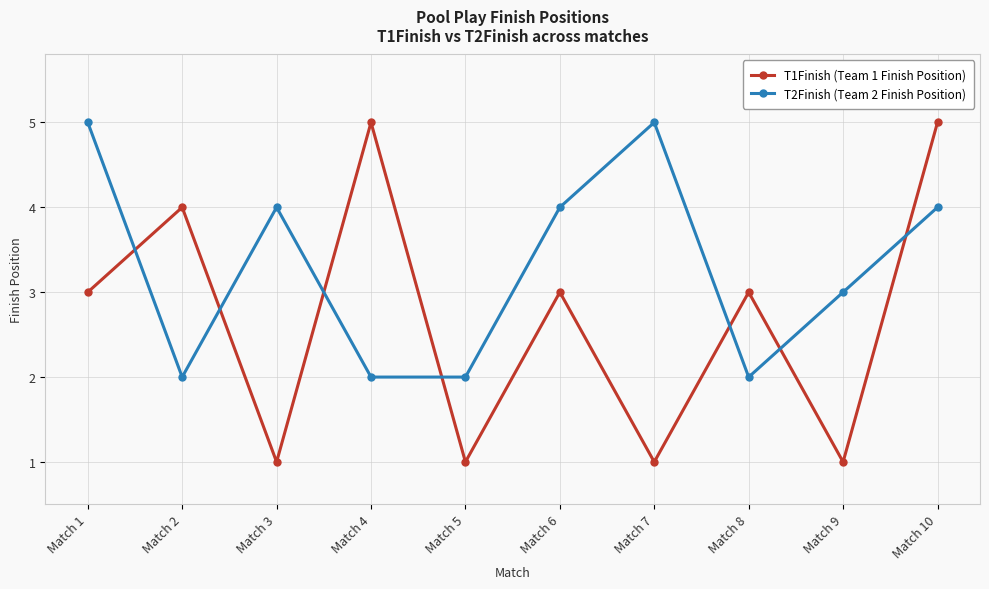

What are all the series names shown in the legend?

T1Finish (Team 1 Finish Position), T2Finish (Team 2 Finish Position)